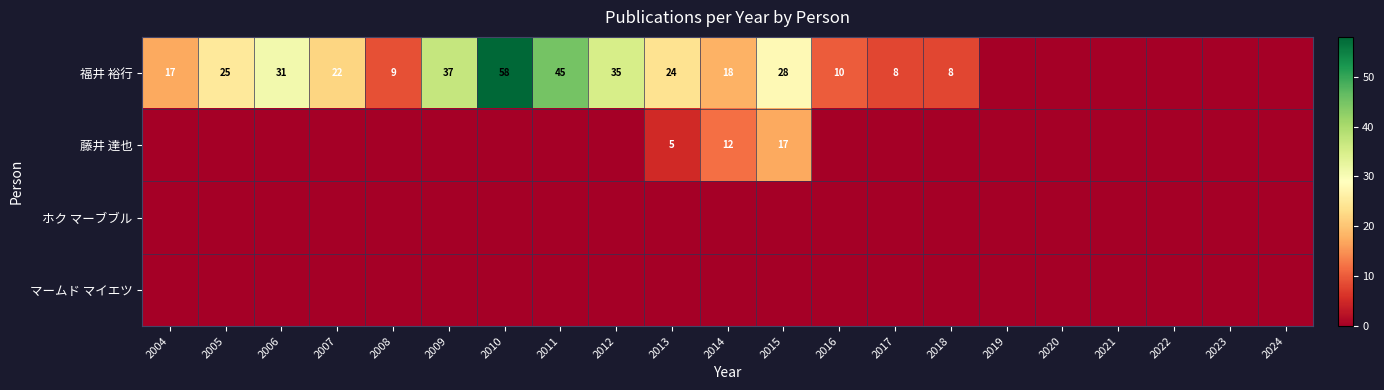

Is it true that 福井 裕行 equals 31 at 2014?

False